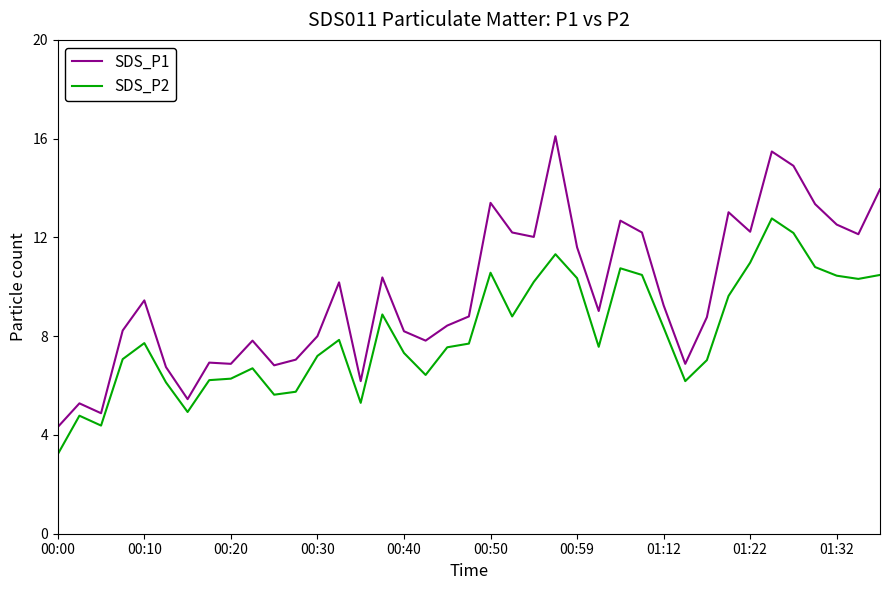

True or false: SDS_P1 and SDS_P2 cross at least once.

False